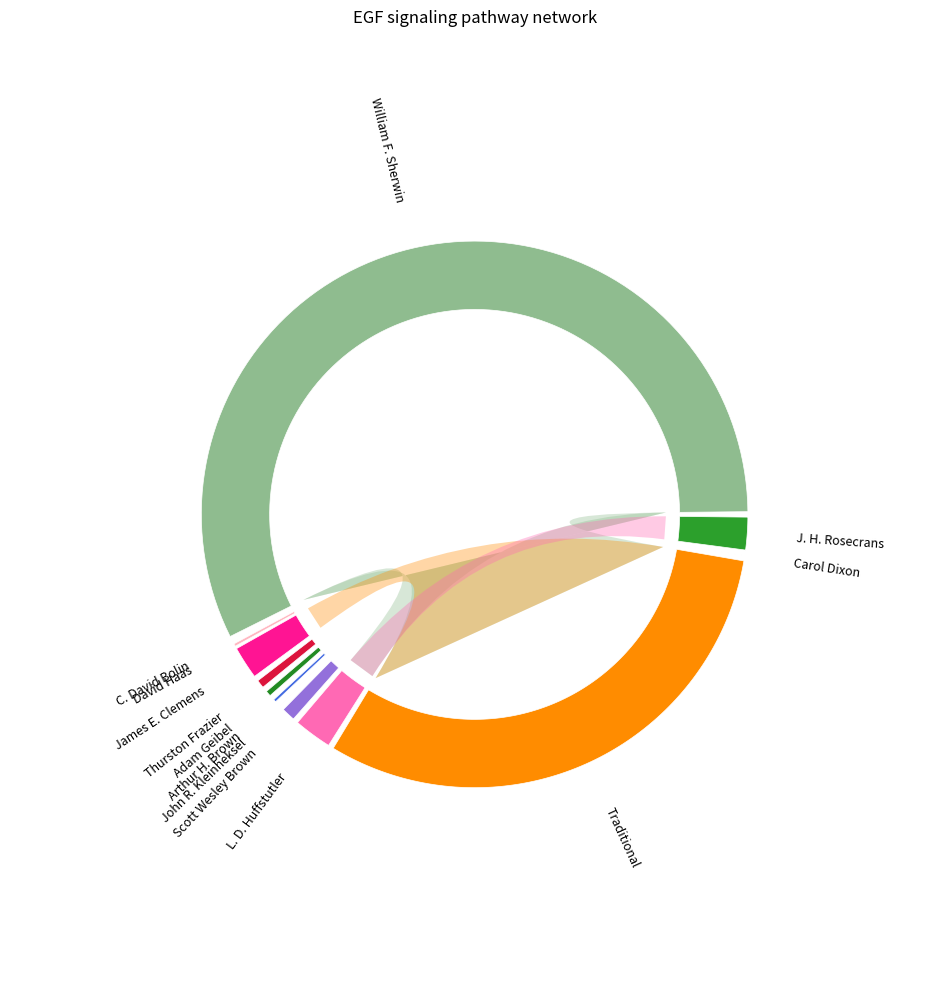

Combined, what portion of the pie is Traditional and Carol Dixon?

31.6%